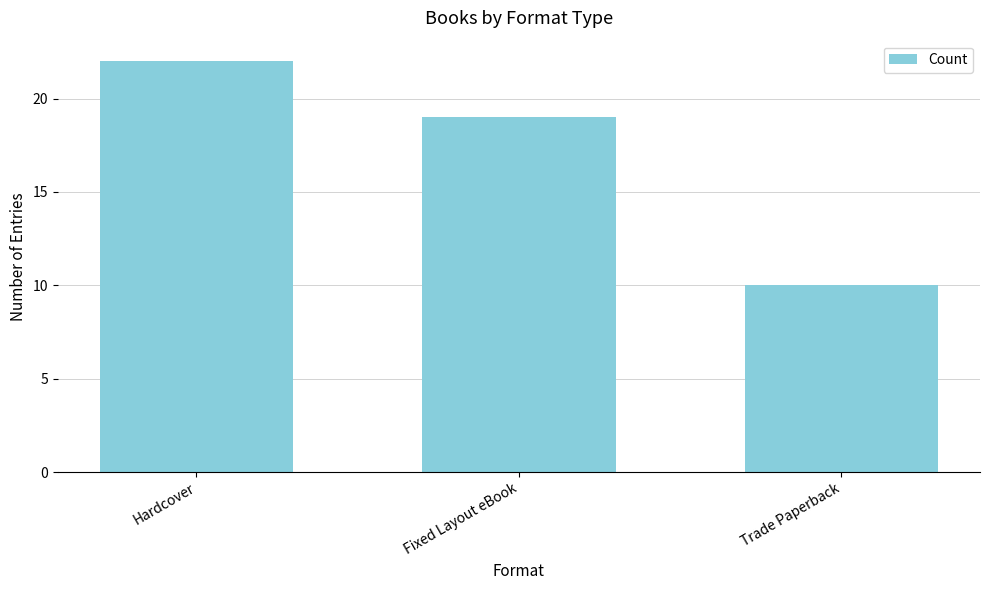

Between Hardcover and Fixed Layout eBook, which is larger?

Hardcover